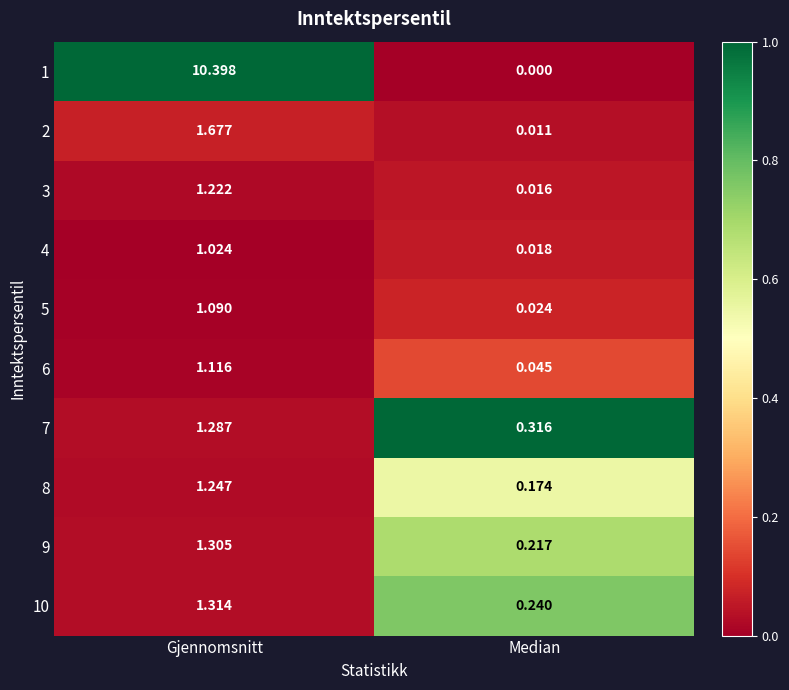

Which category has the lowest value across all series?

Median